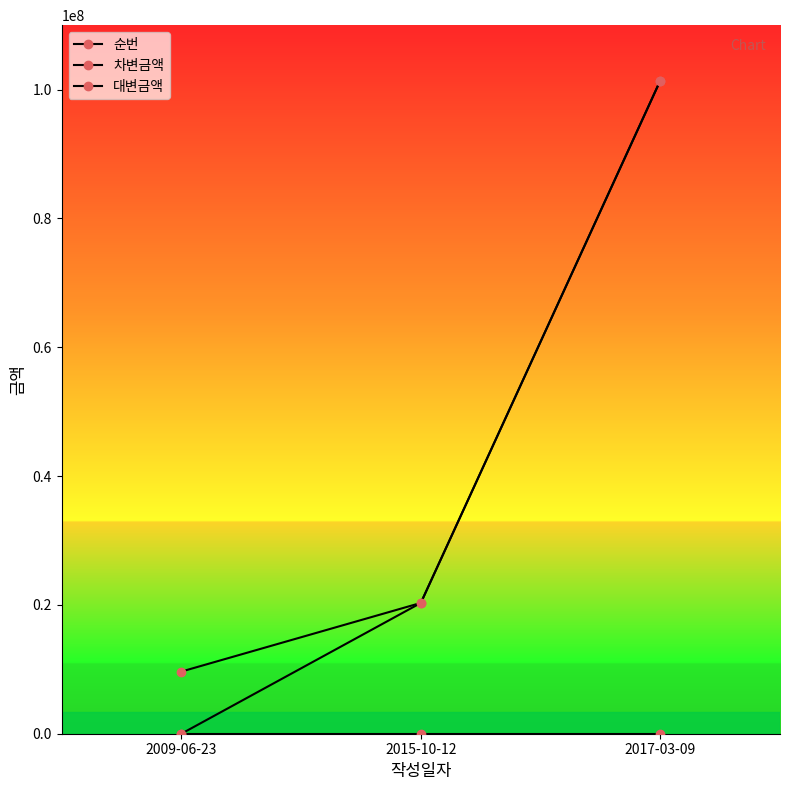

Which series has the widest spread of values?

대변금액